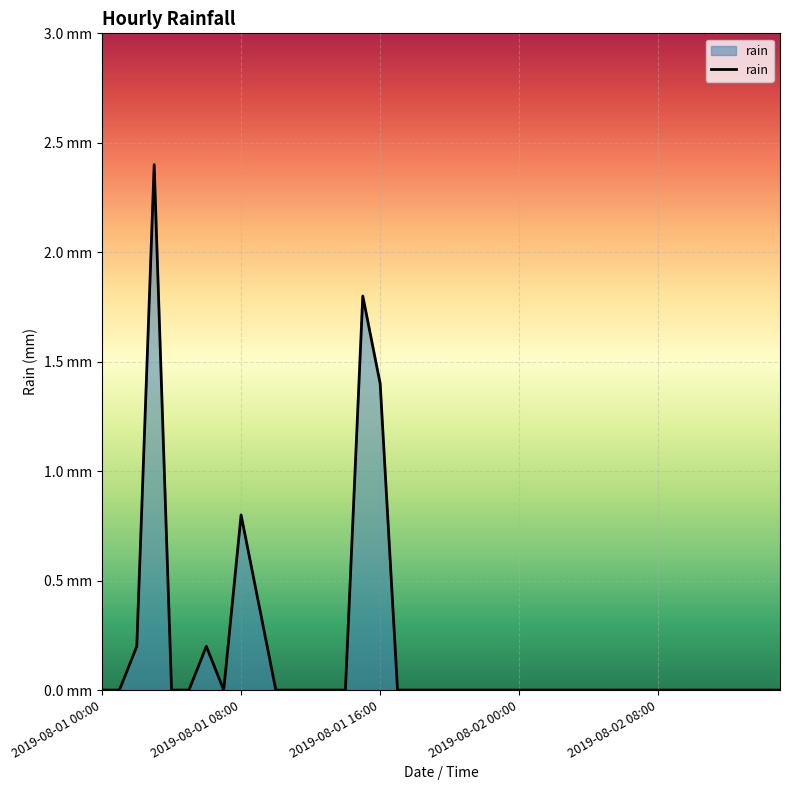

Does the chart display data point markers on the line(s)?

No